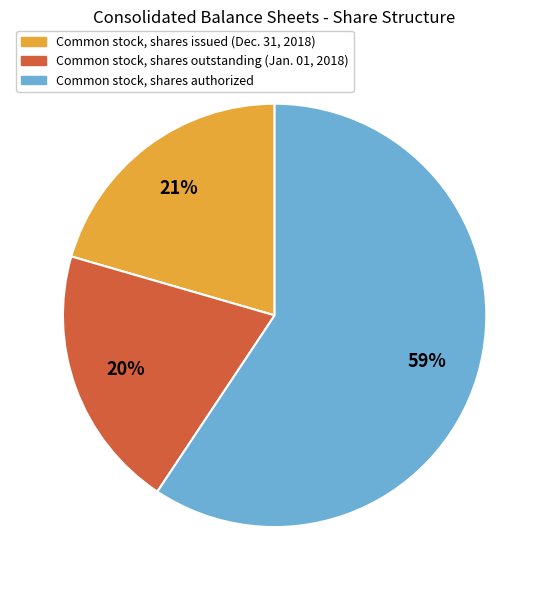

Do Common stock, shares outstanding (Jan. 01, 2018) and Common stock, shares issued (Dec. 31, 2018) together represent more than half of the pie?

No